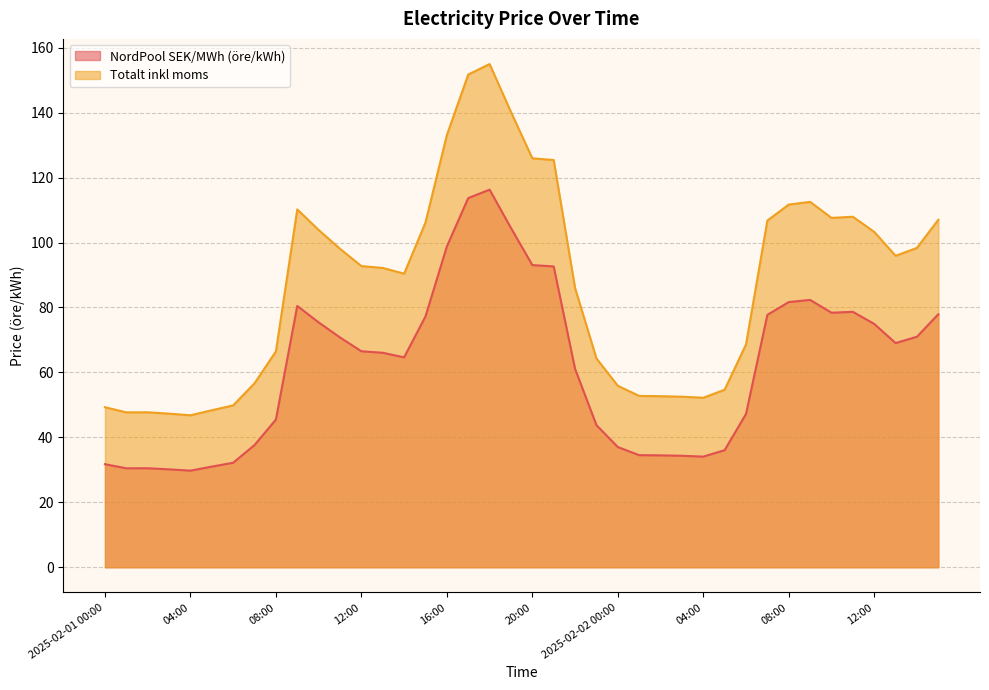

True or false: NordPool SEK/MWh has more than 0 interior local peaks.

True